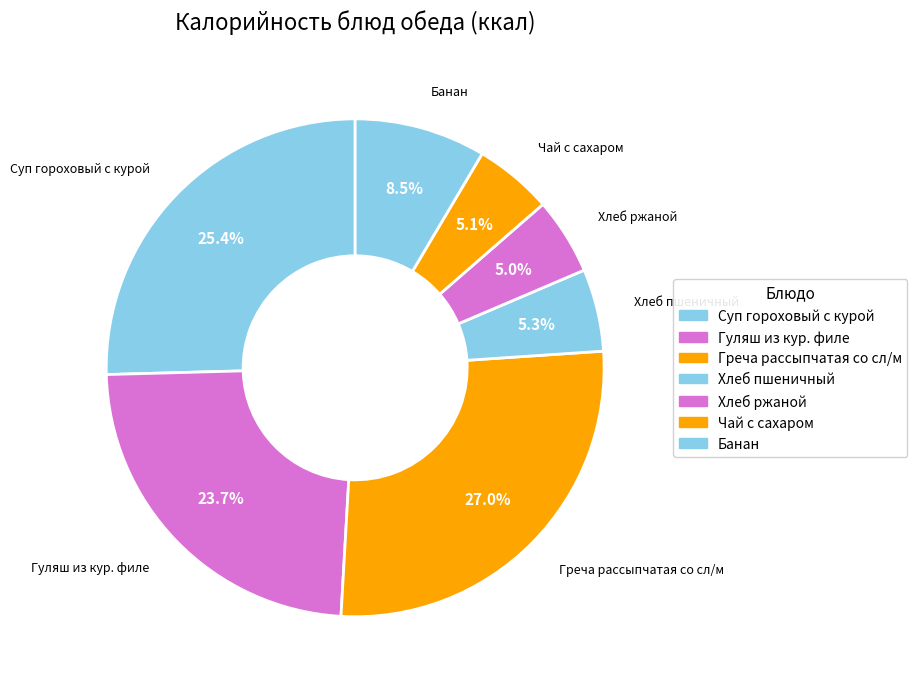

How many slices are in this pie chart?

7